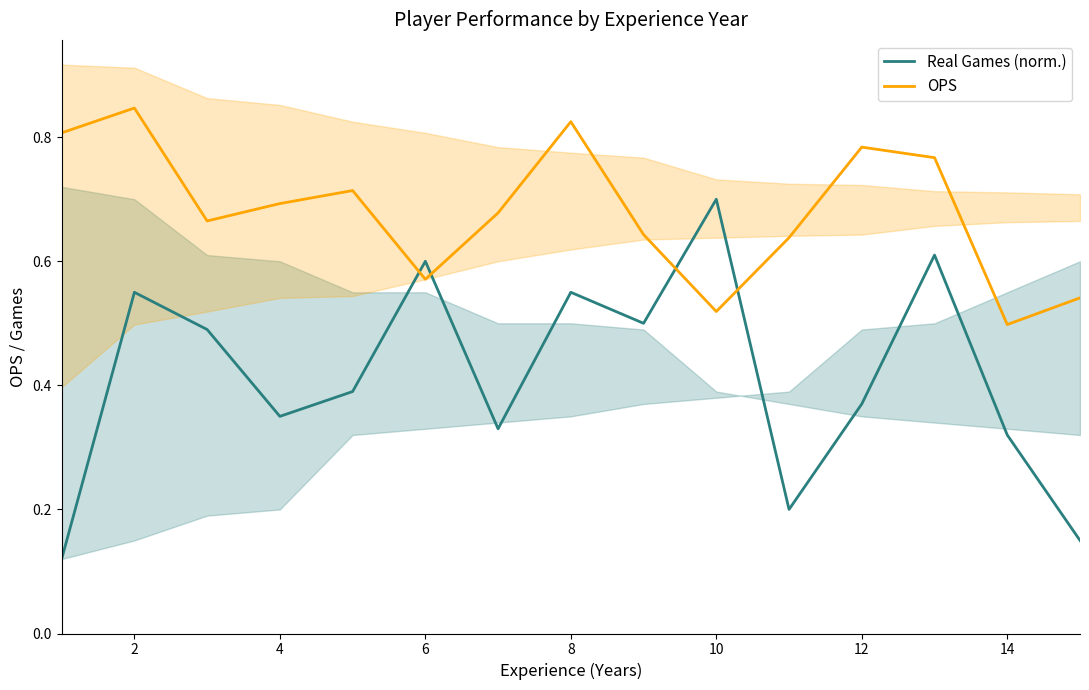

At which category is the sum across all series the highest?

2